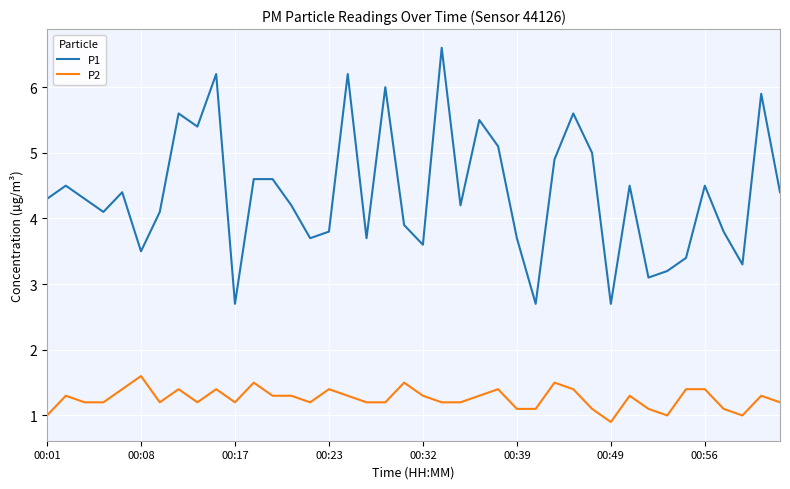

Which series has the largest total across all categories?

P1